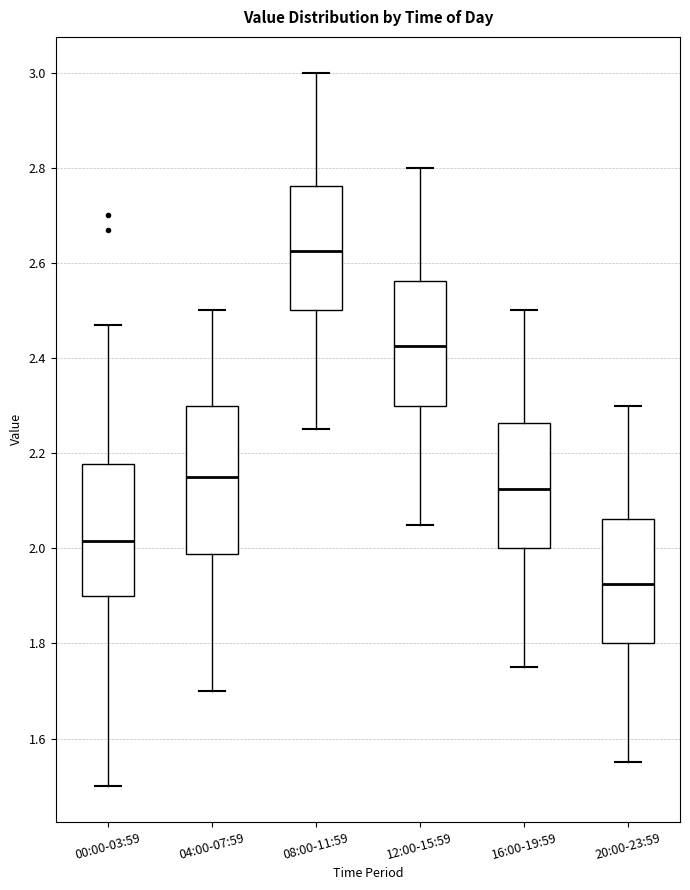

Reading left to right, read every box against the y-axis: the position of its median line, the range the box covers, and the ends of its whiskers. The values are not printed on the chart, so give them approximately, as read against the axis.

00:00-03:59: median 2.02, box 1.90 to 2.18, whiskers 1.50 to 2.48
04:00-07:59: median 2.16, box 1.98 to 2.30, whiskers 1.70 to 2.50
08:00-11:59: median 2.62, box 2.50 to 2.76, whiskers 2.26 to 3.00
12:00-15:59: median 2.42, box 2.30 to 2.56, whiskers 2.06 to 2.80
16:00-19:59: median 2.12, box 2.00 to 2.26, whiskers 1.76 to 2.50
20:00-23:59: median 1.92, box 1.80 to 2.06, whiskers 1.56 to 2.30